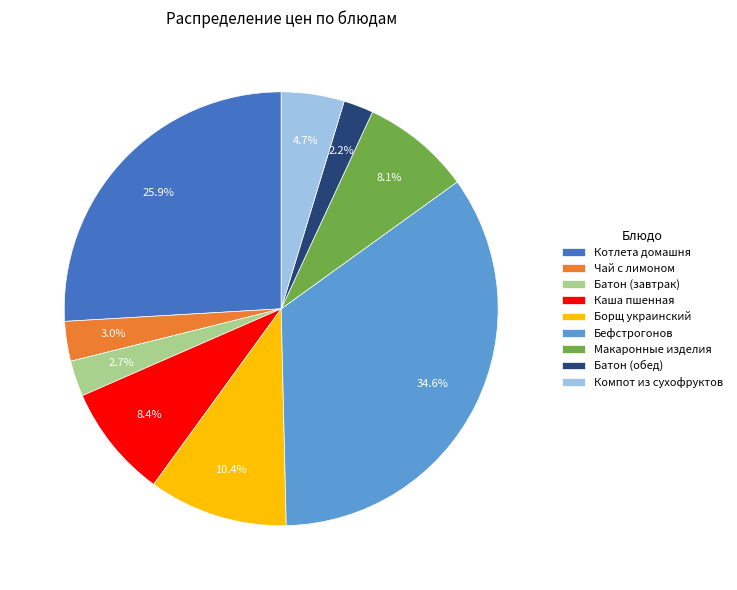

True or false: Батон (обед) accounts for 14% of the total.

False